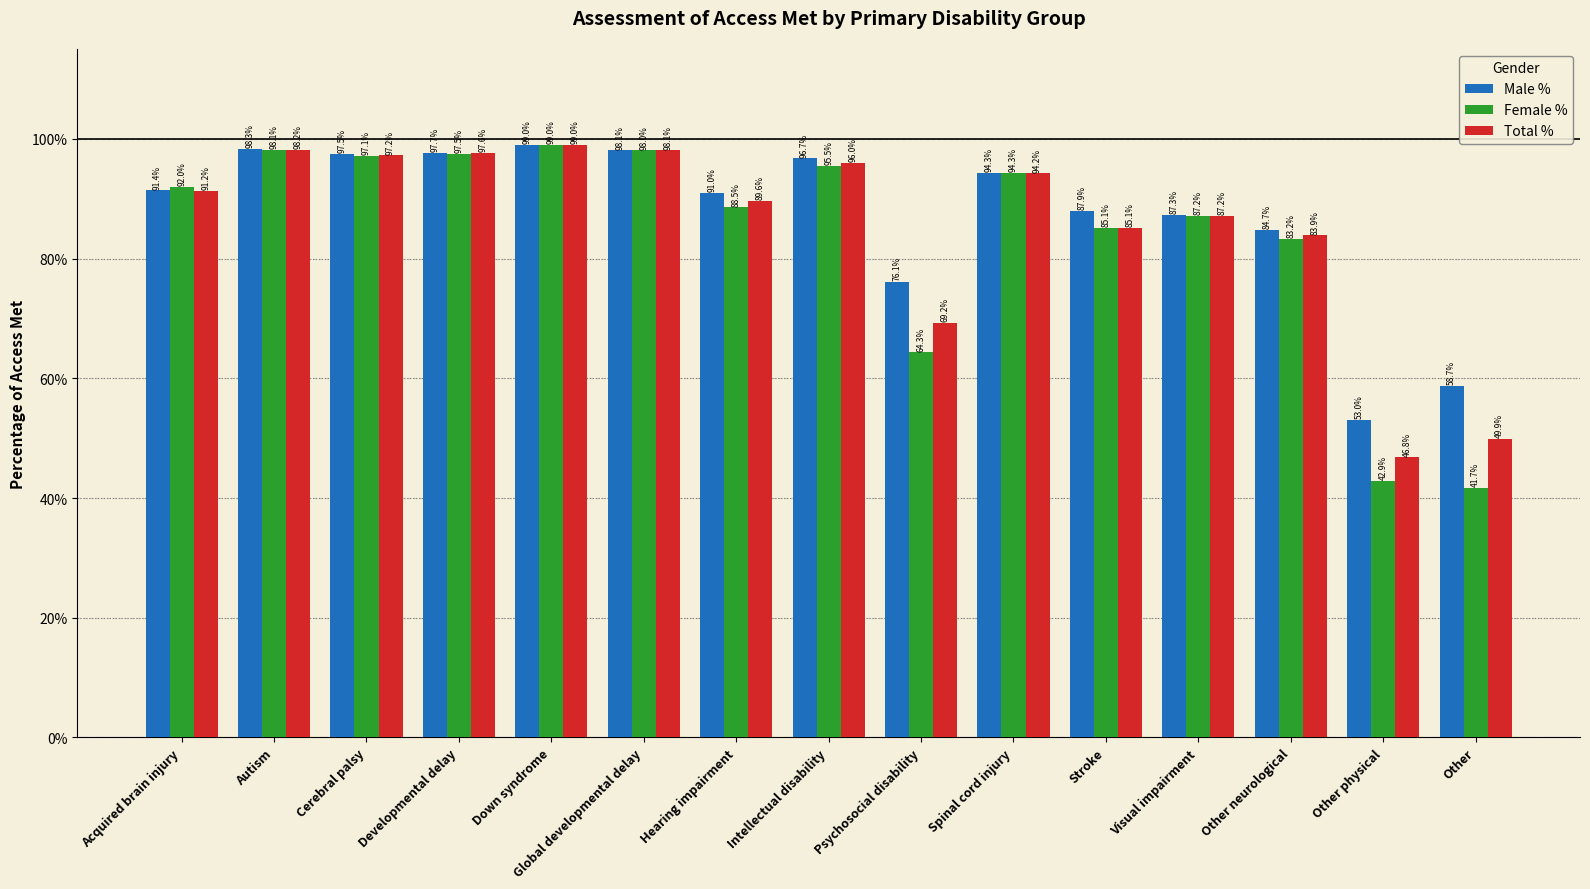

At which category is the sum across all series the highest?

Down syndrome